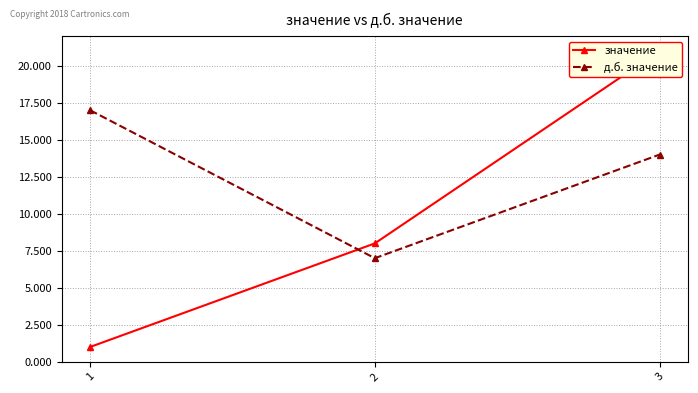

Is this an area chart (filled region under the line)?

No